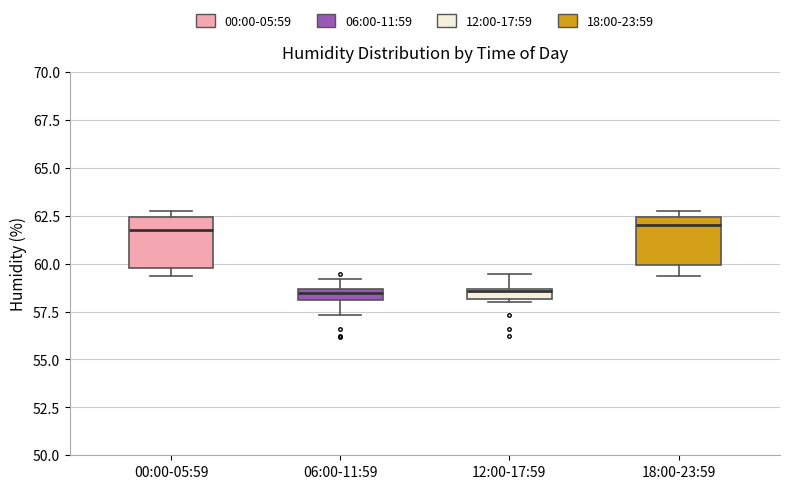

Where does the upper whisker of the box for 12:00-17:59 end on the y-axis? The values are not printed on the chart, so give them approximately, as read against the axis.

59.5